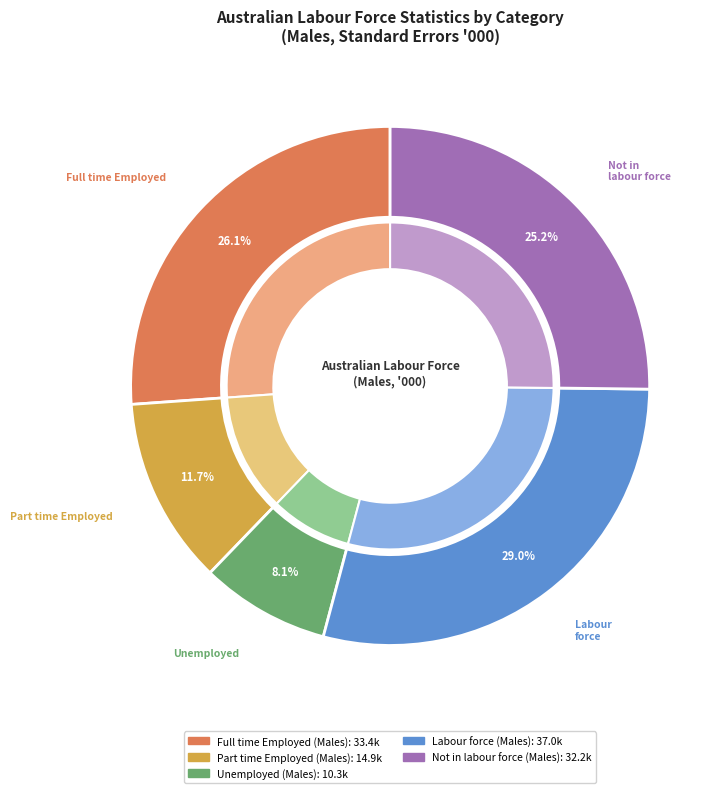

To the nearest percent, what portion does Labour force (Males) represent?

29%